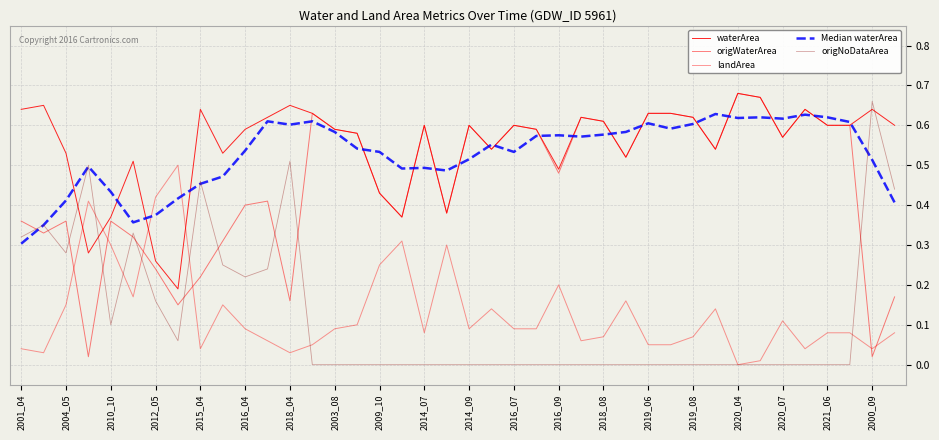

Does the chart have visible grid lines?

Yes